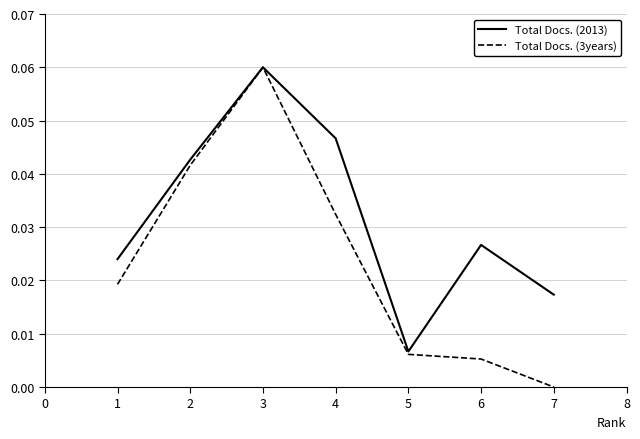

Count the number of data series in this chart.

2